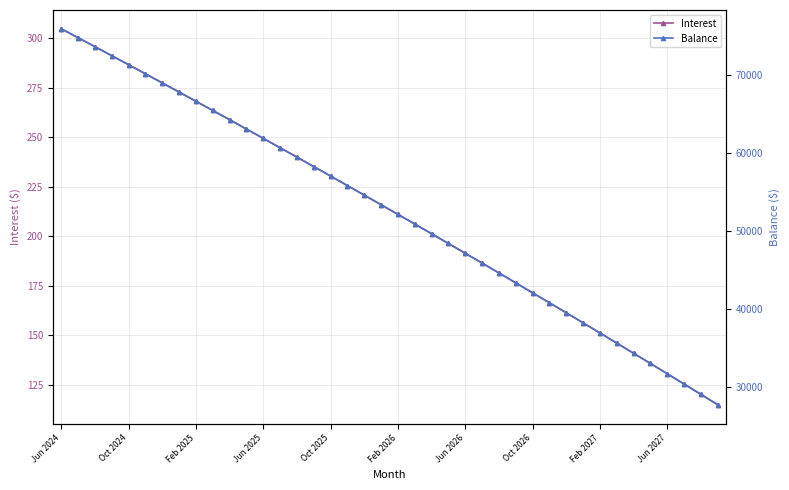

What is the sum of the Interest values at Jun 2024 and 34?

445.8